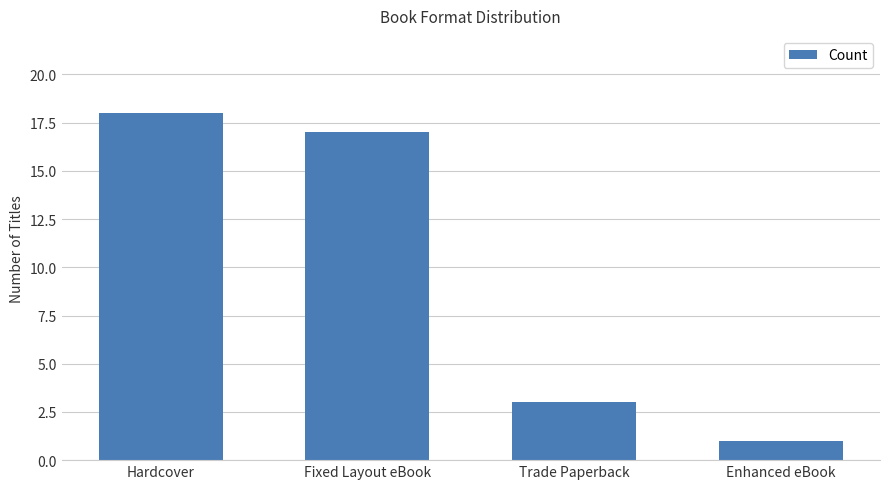

Reading left to right, transcribe all the data shown in this chart.

18	17	3	1